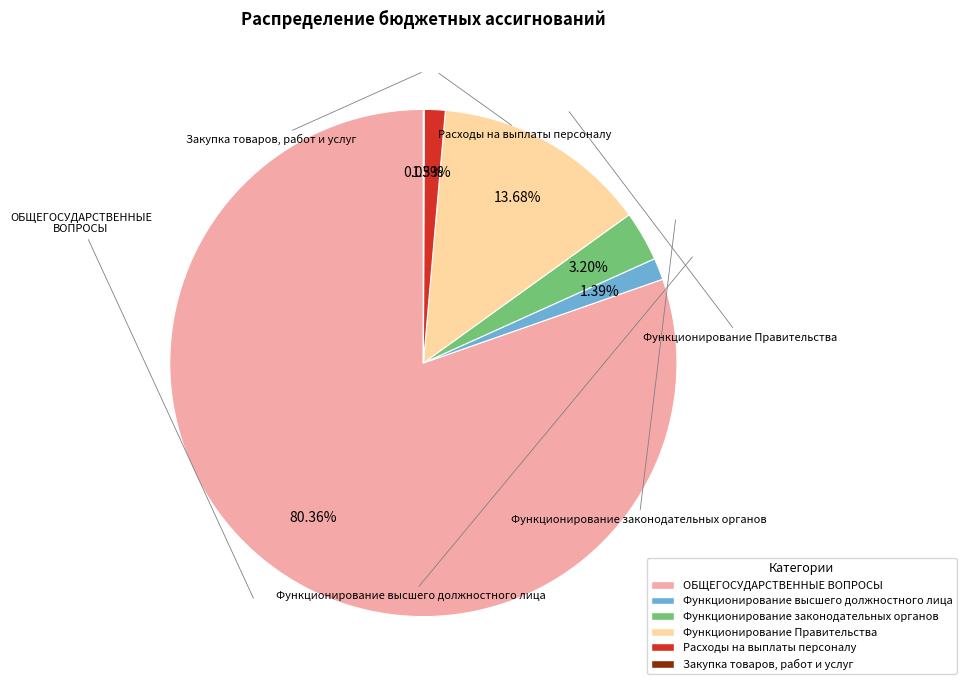

Is ОБЩЕГОСУДАРСТВЕННЫЕ ВОПРОСЫ the majority of the pie?

Yes